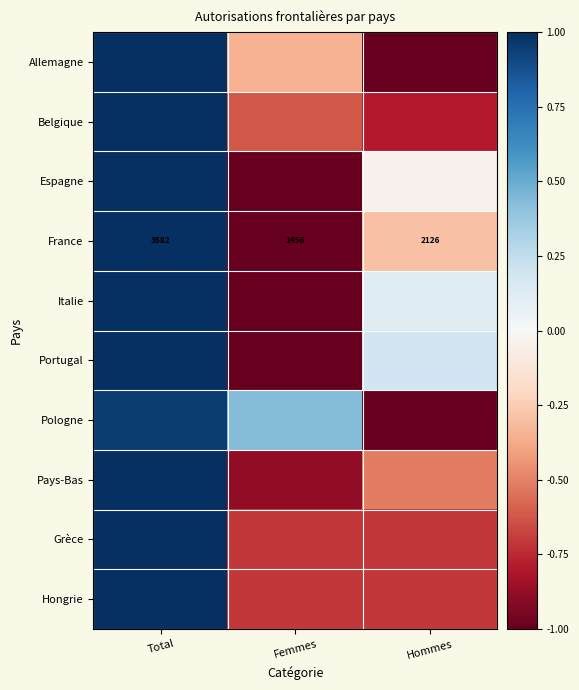

How many categories are shown in the chart?

3